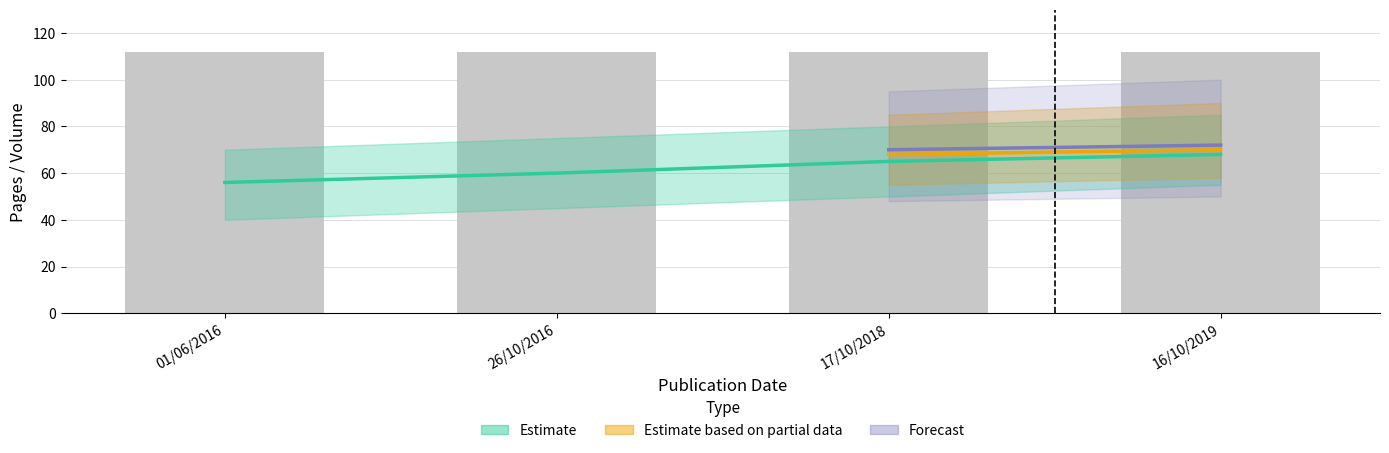

The value of volume at 17/10/2018 is 3. True or false?

False